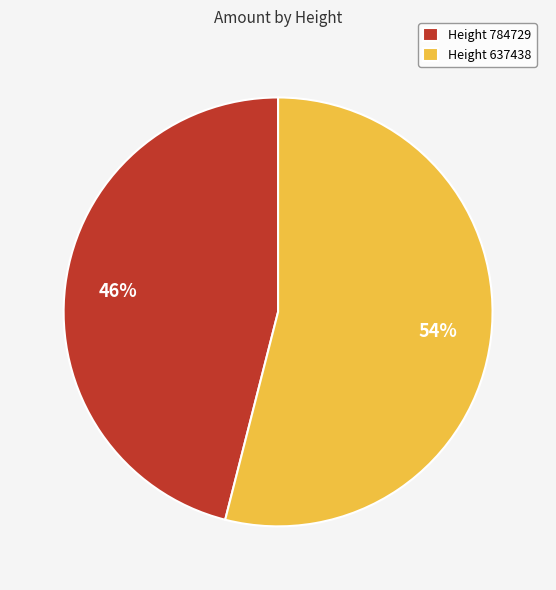

To the nearest percent, what percentage of the pie is Height 637438?

54%